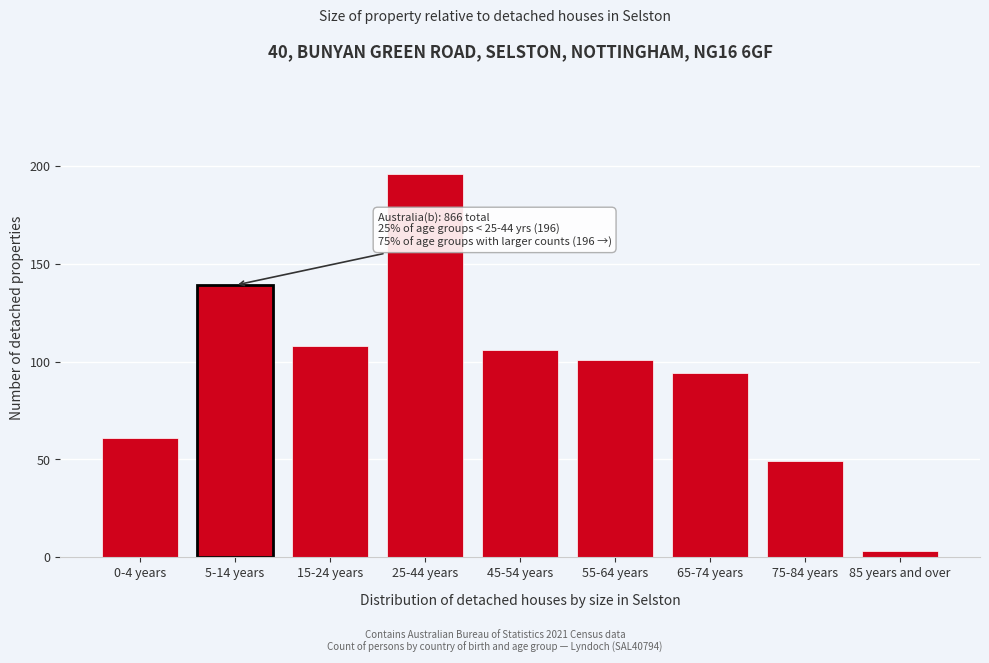

Reading left to right, list all the values displayed in this chart.

61	139	108	196	106	101	94	49	3